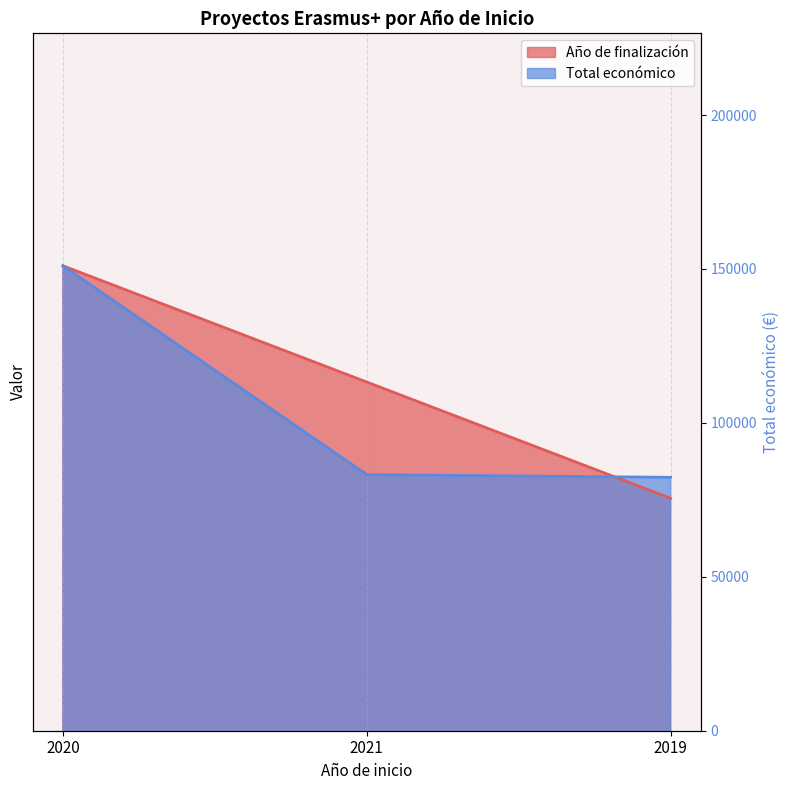

The value of Total económico at 2021 is 2020.2. True or false?

True